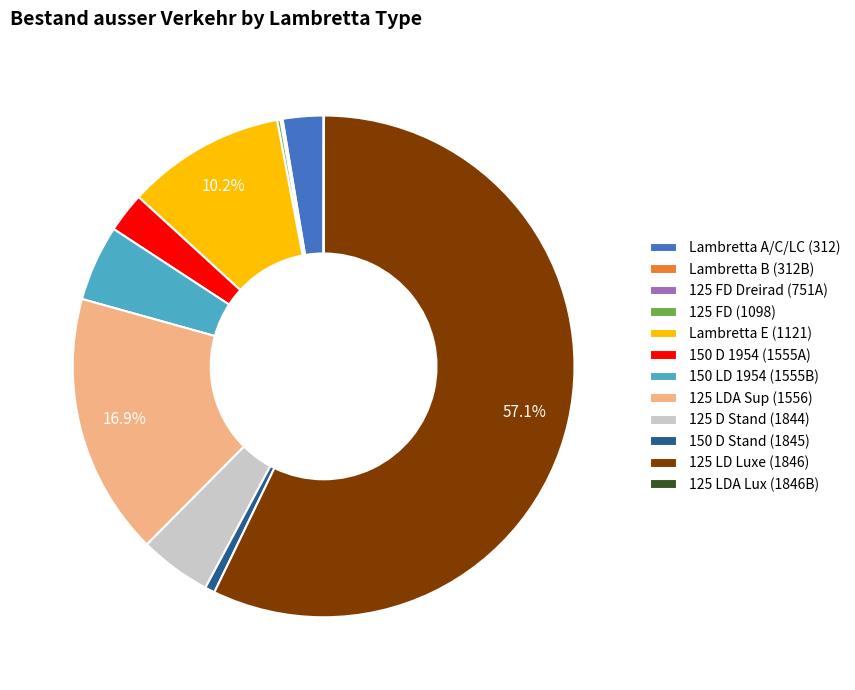

What is the largest slice in the pie chart?

125 LD Luxe (1846)